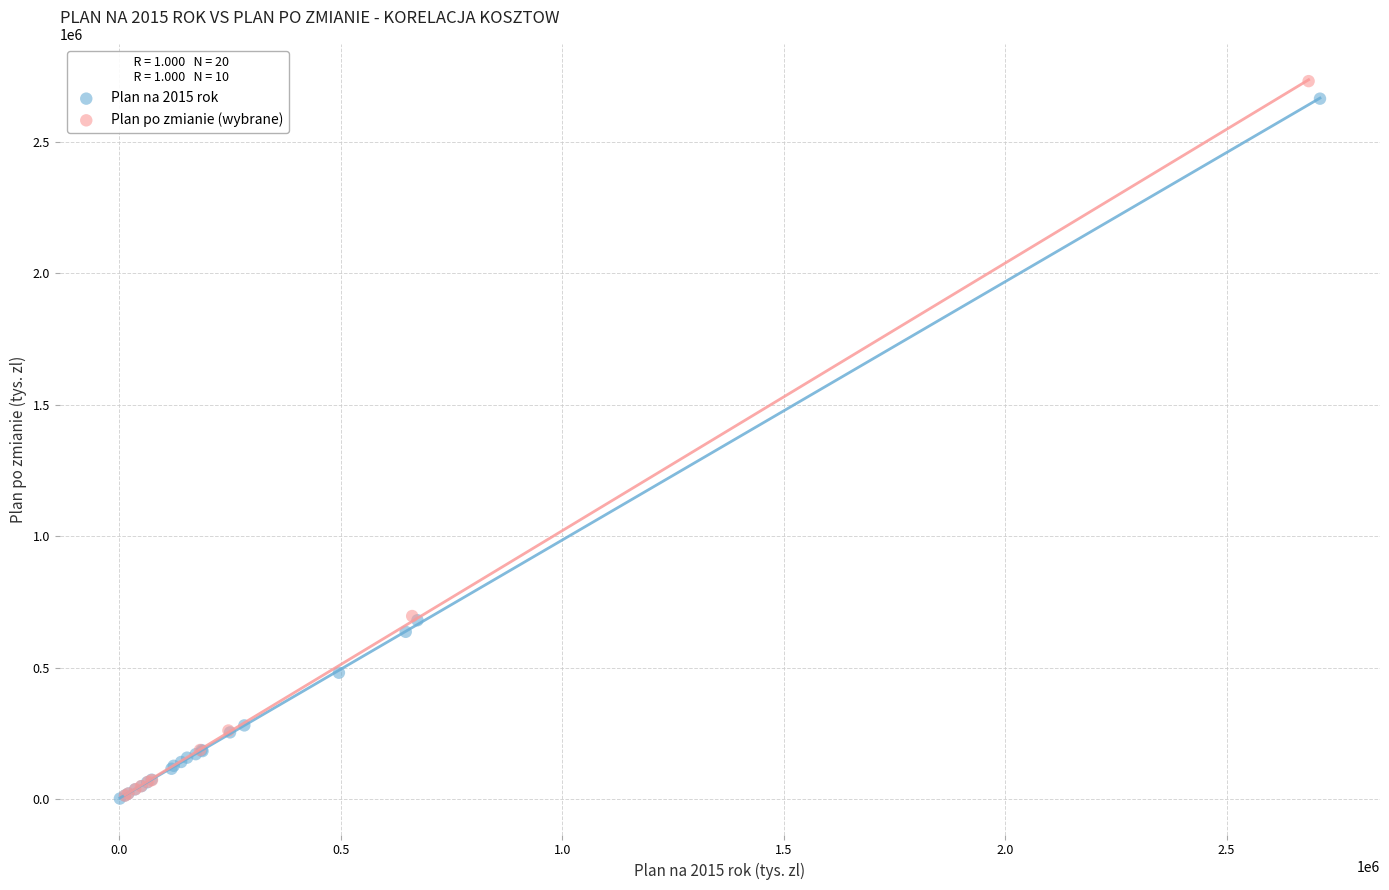

What are all the series names shown in the legend?

Plan na 2015 rok, Plan po zmianie (wybrane)